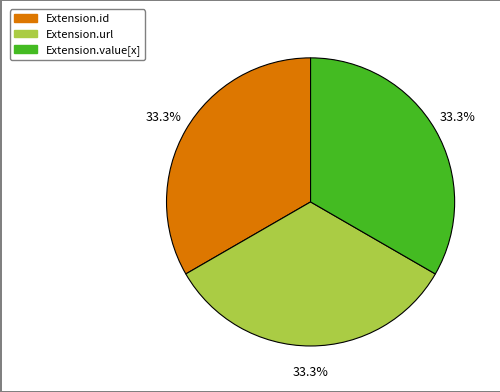

Is there a majority slice in this chart?

No